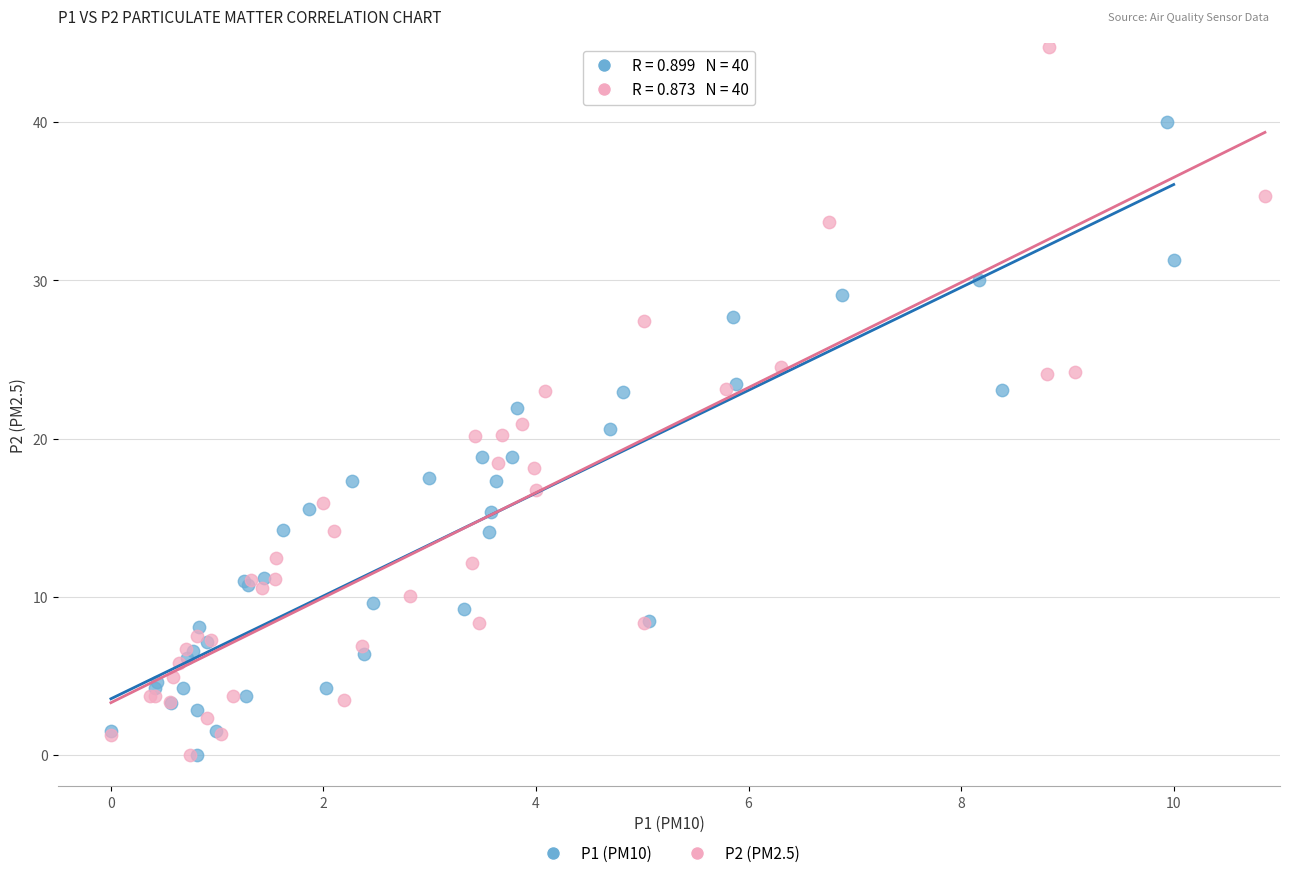

Which series contains the highest Y value?

P2 (PM2.5)